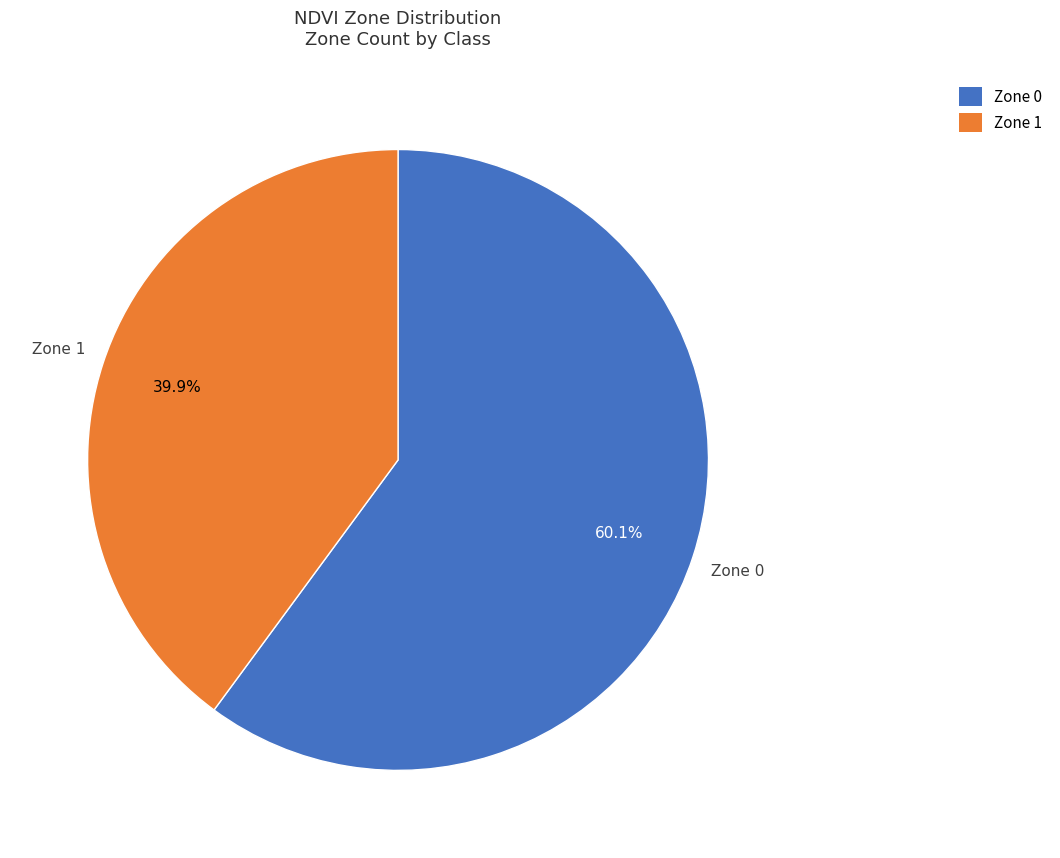

What percentage is NOT represented by Zone 1?

60.1%